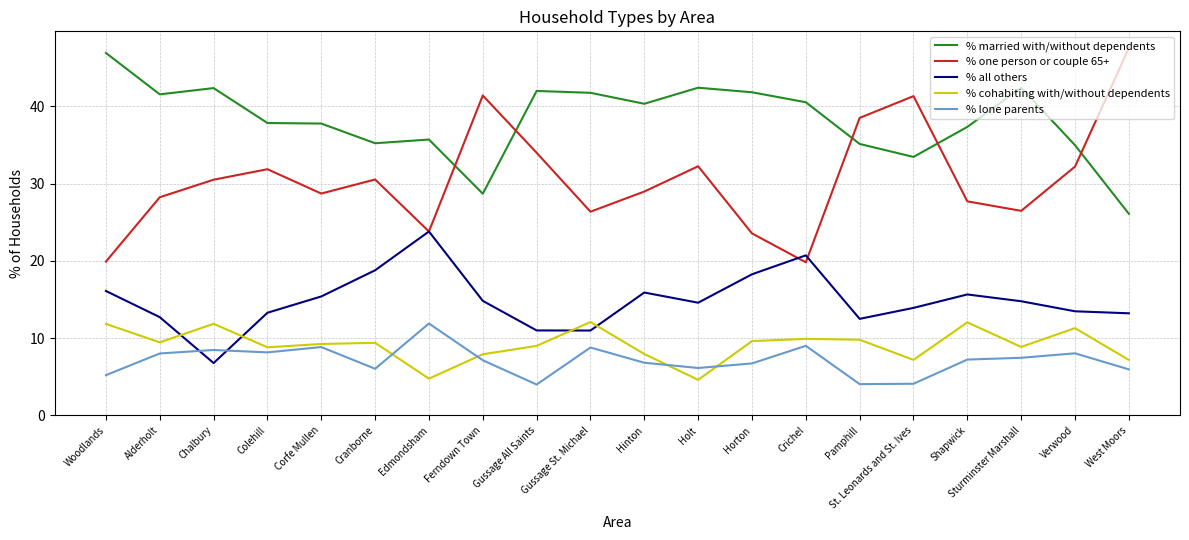

Which series has the largest range (max minus min)?

% one person or couple 65+